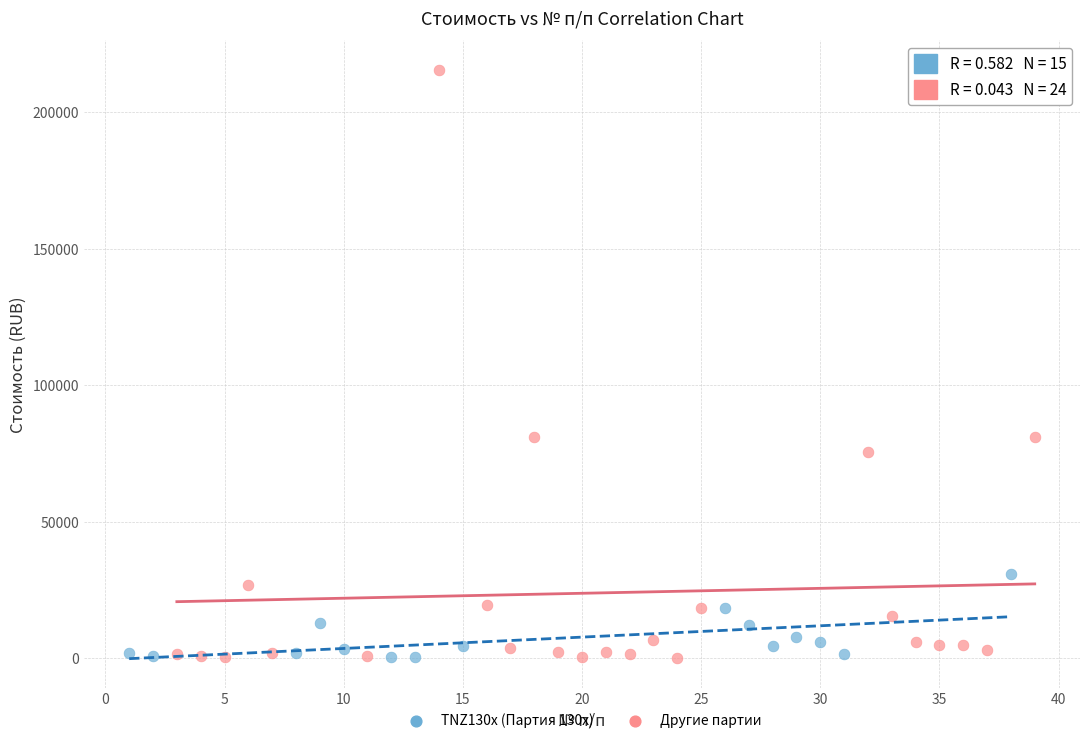

Which series has the widest spread of Y values?

Другие партии